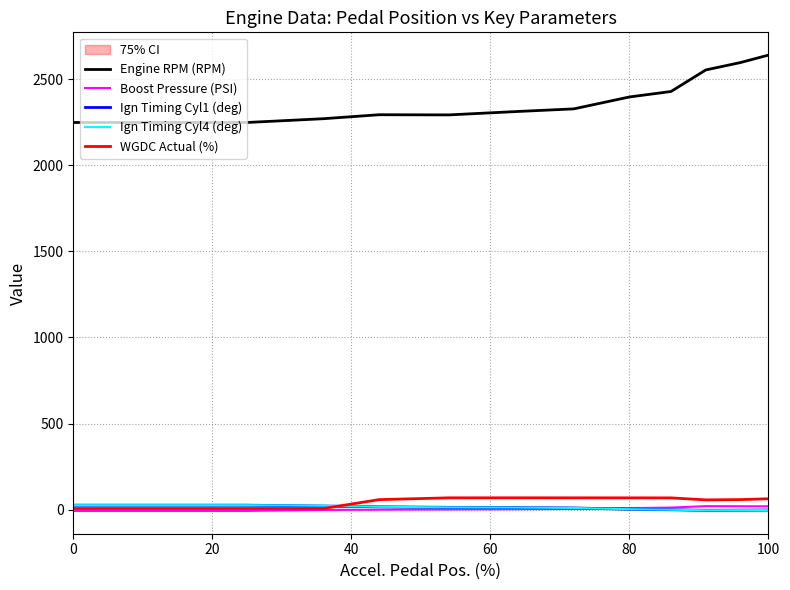

True or false: WGDC Actual (%) and Engine RPM (RPM) intersect in this chart.

False